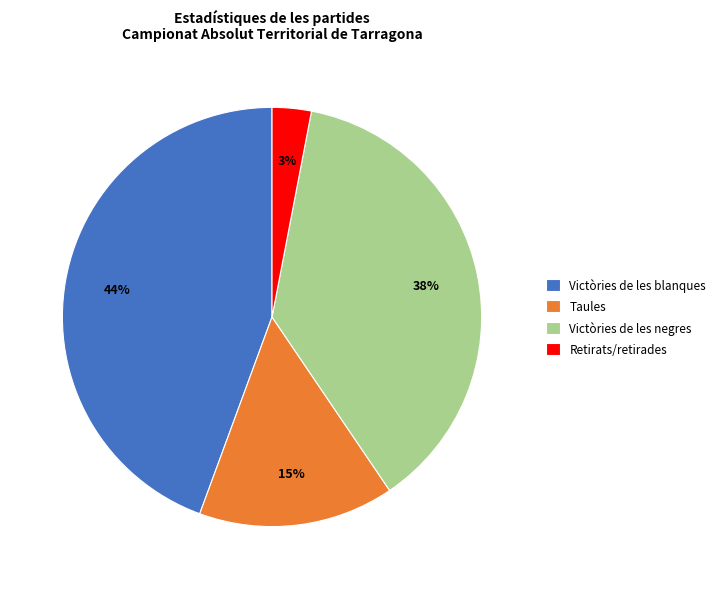

To the nearest percent, what percentage of the pie is Taules?

15%